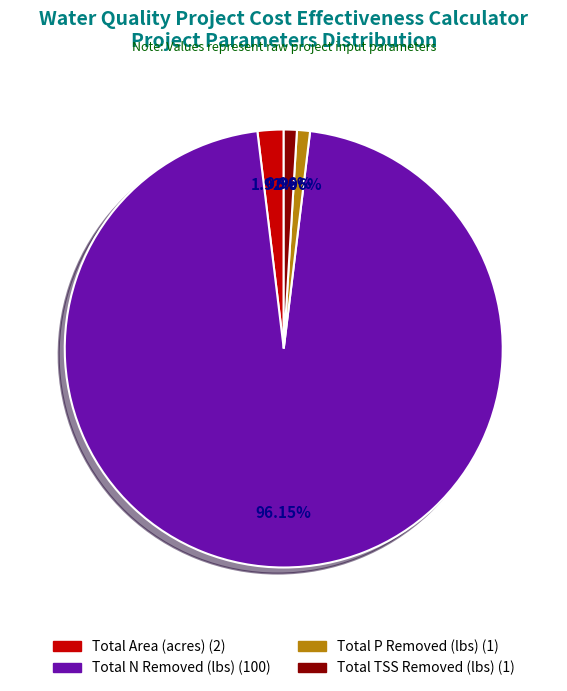

Does any single category account for the majority?

Yes